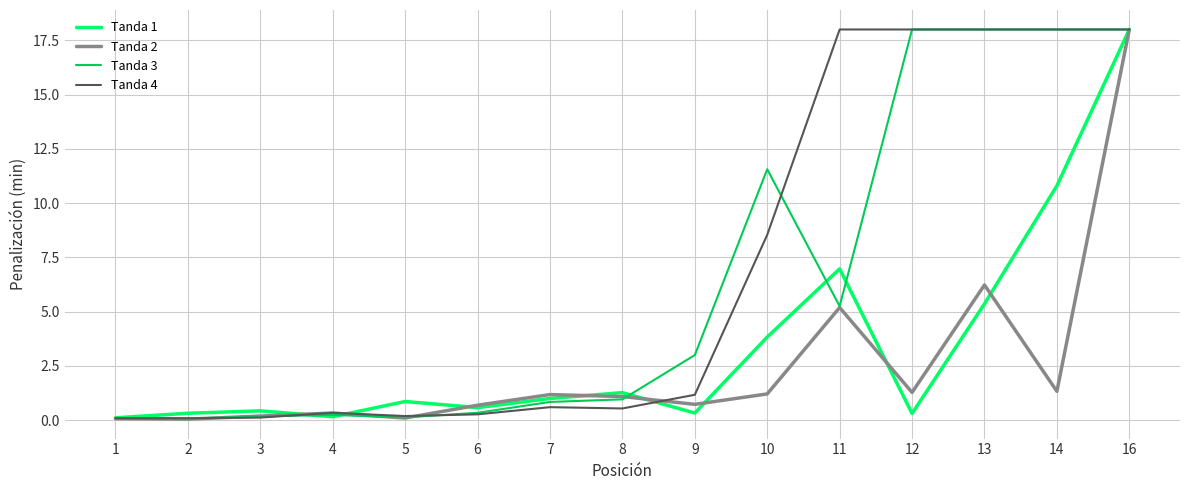

What is the greatest value displayed?

18.0